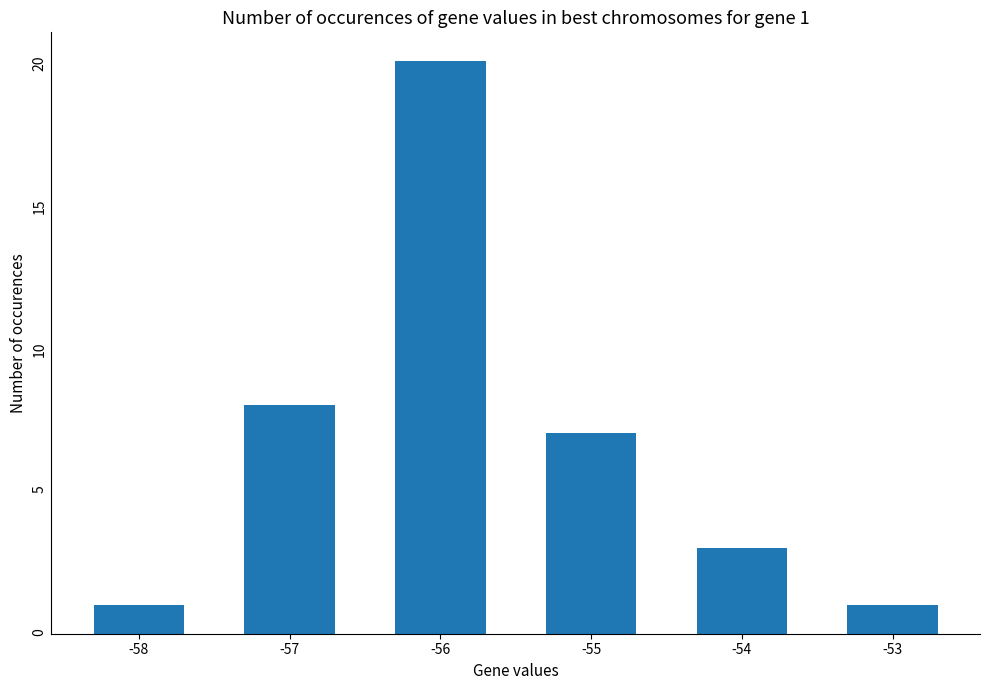

At which label is the value closest to 10?

-57